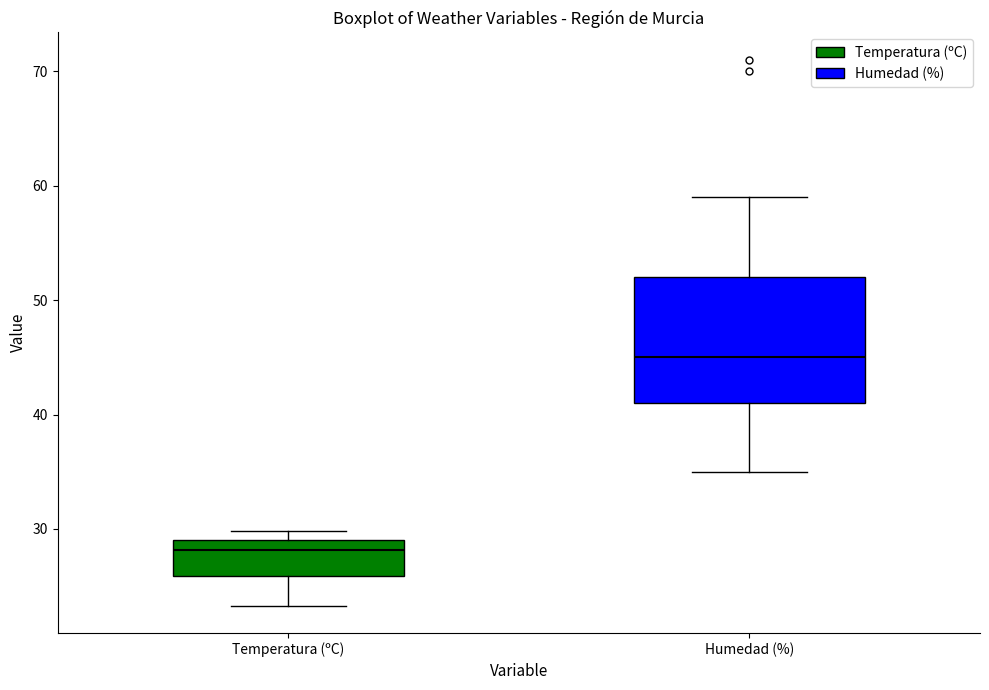

Reading left to right, transcribe this box plot: for each box, give where its median line is, the range the box spans, and where its two whiskers end, as read against the y-axis. The values are not printed on the chart, so give them approximately, as read against the axis.

Temperatura (ºC): median 28, box 26 to 29, whiskers 23 to 30
Humedad (%): median 45, box 41 to 52, whiskers 35 to 59